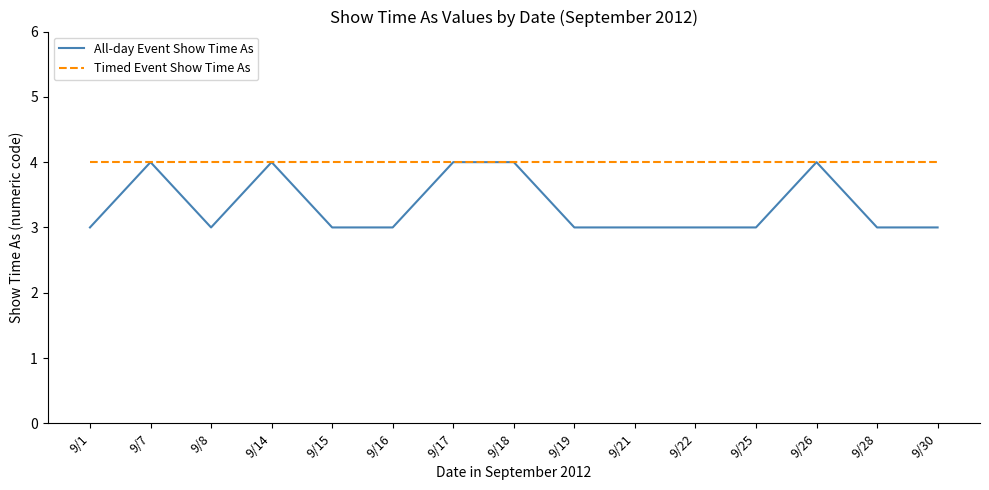

Is it true that Timed Event Show Time As equals 7 at 9/7?

False